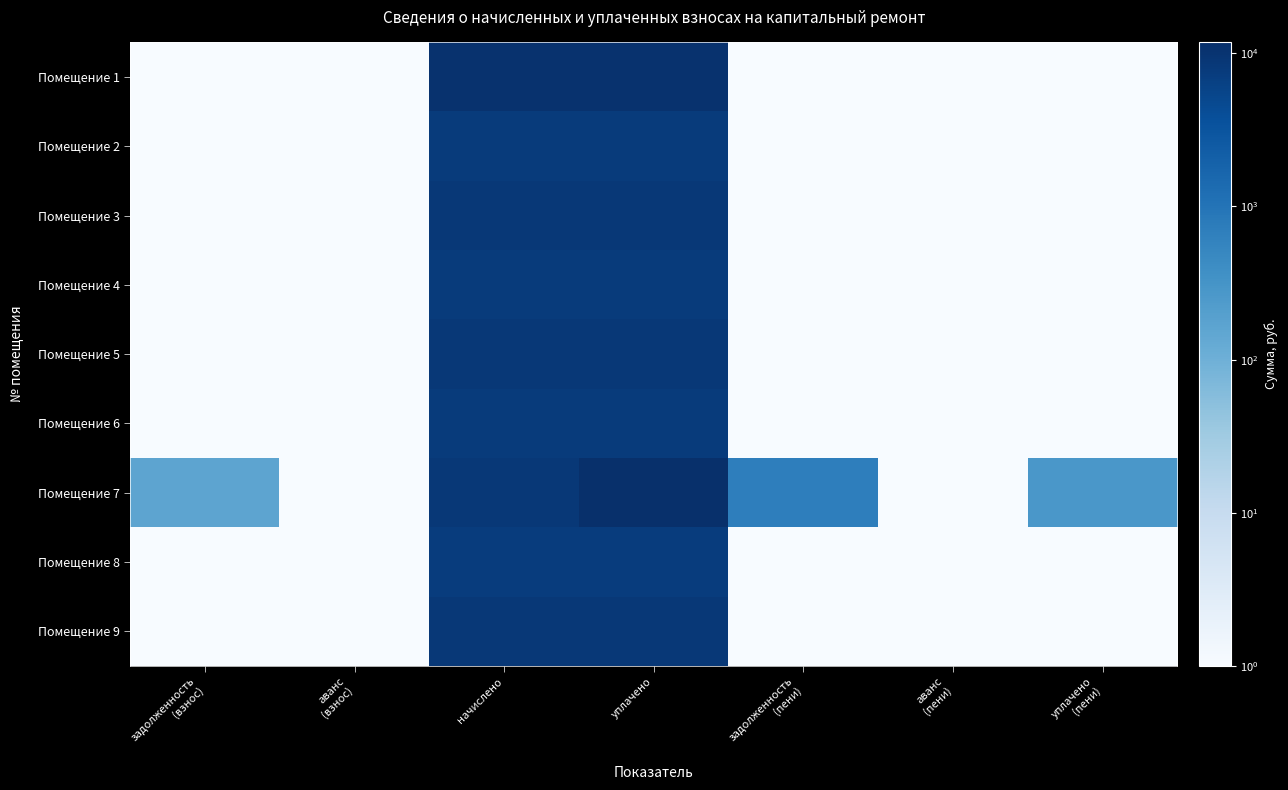

Count the number of categories in the chart.

7